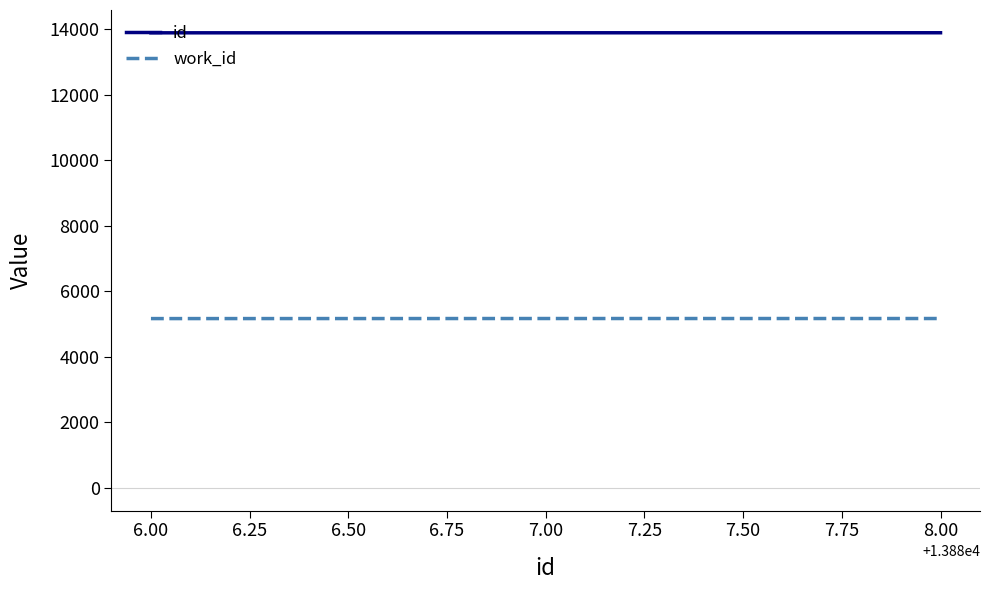

The value of work_id at 7.00 is 5166. True or false?

True